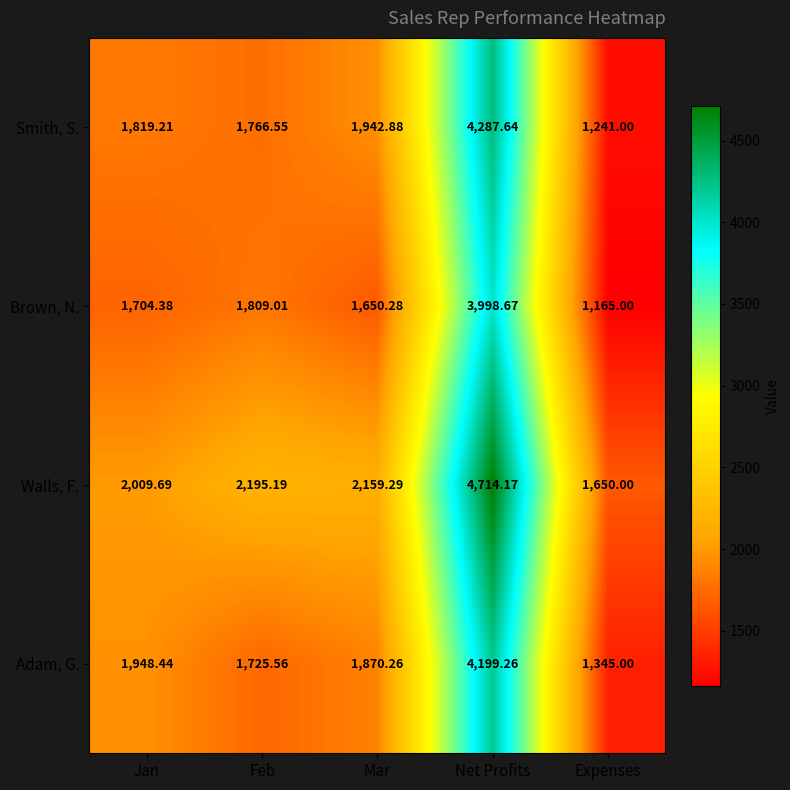

Which series changed the most between Mar and Expenses?

Smith, S.